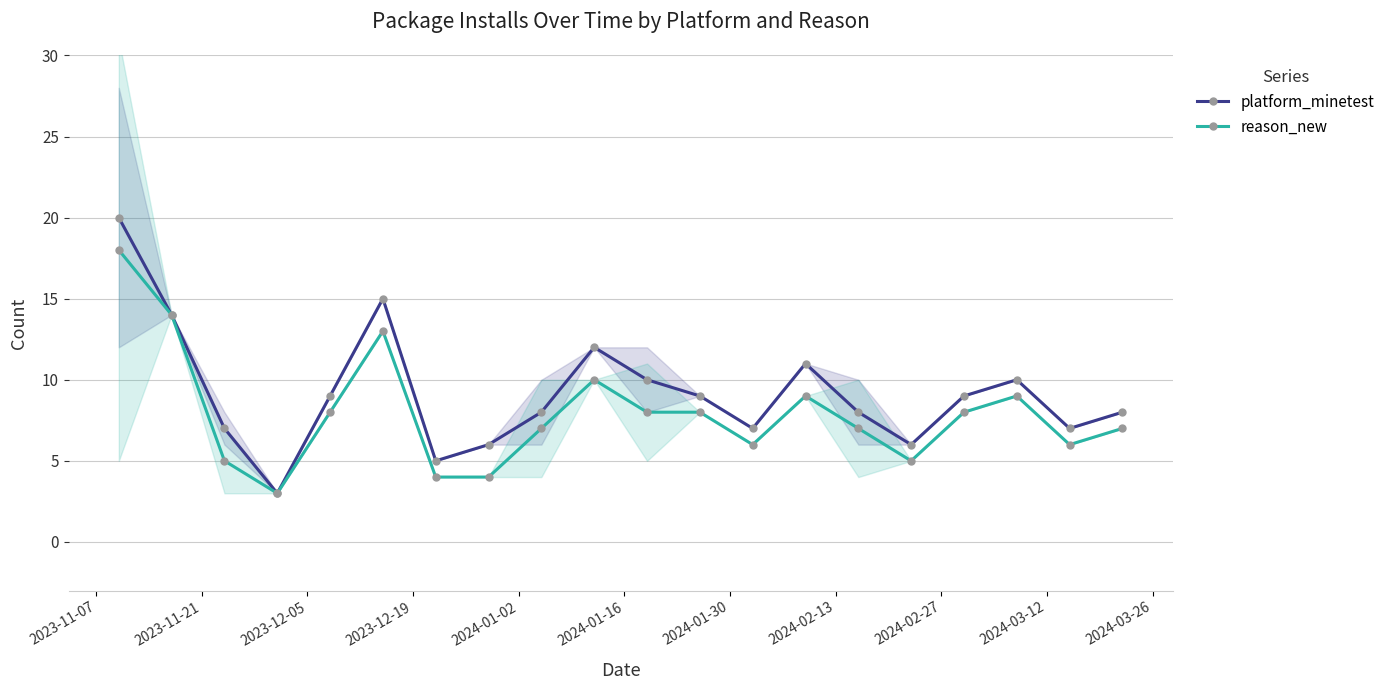

What is the maximum value for platform_minetest?

20